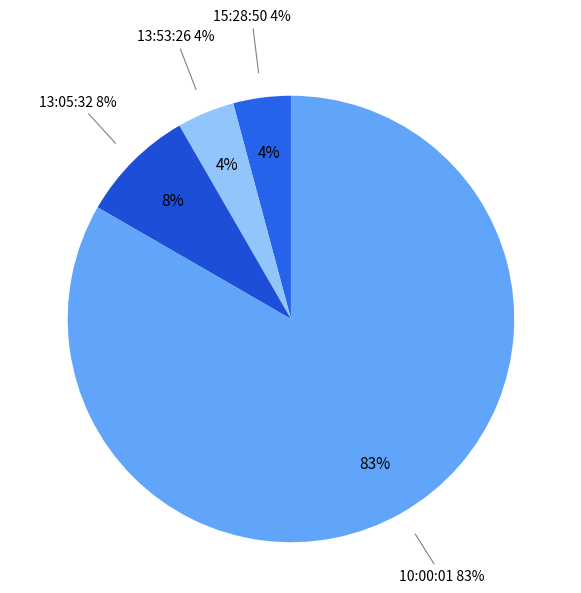

The 13:05:32 slice represents 1% of the pie. True or false?

False